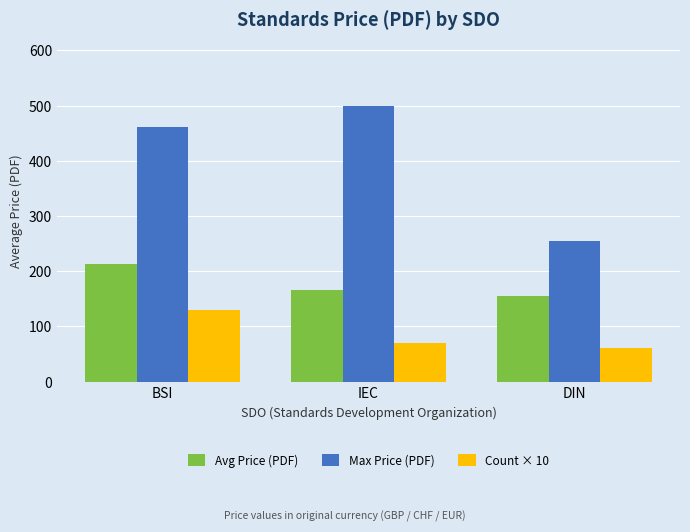

What is the value of the Count × 10 bar at the 2nd from the left?

70.0